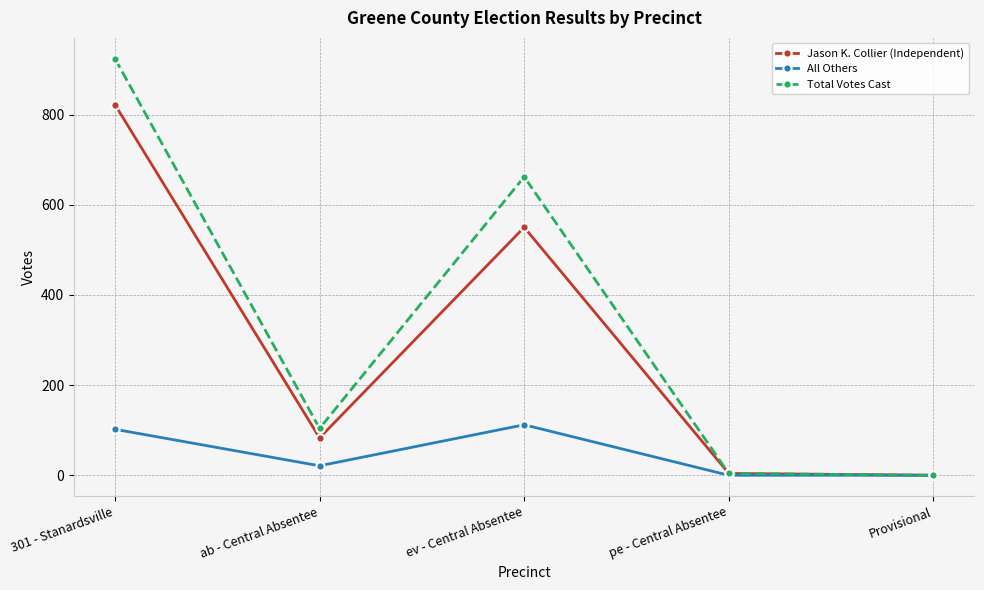

Which category has the highest value in the Total Votes Cast series?

301 - Stanardsville